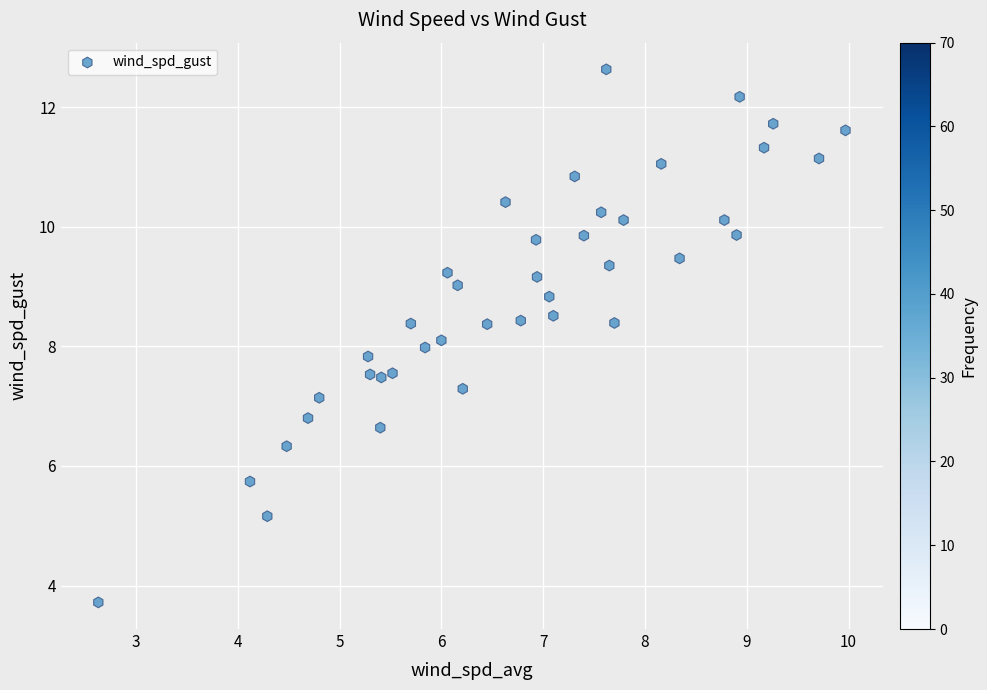

What is the range of X values (max minus min)?

7.3